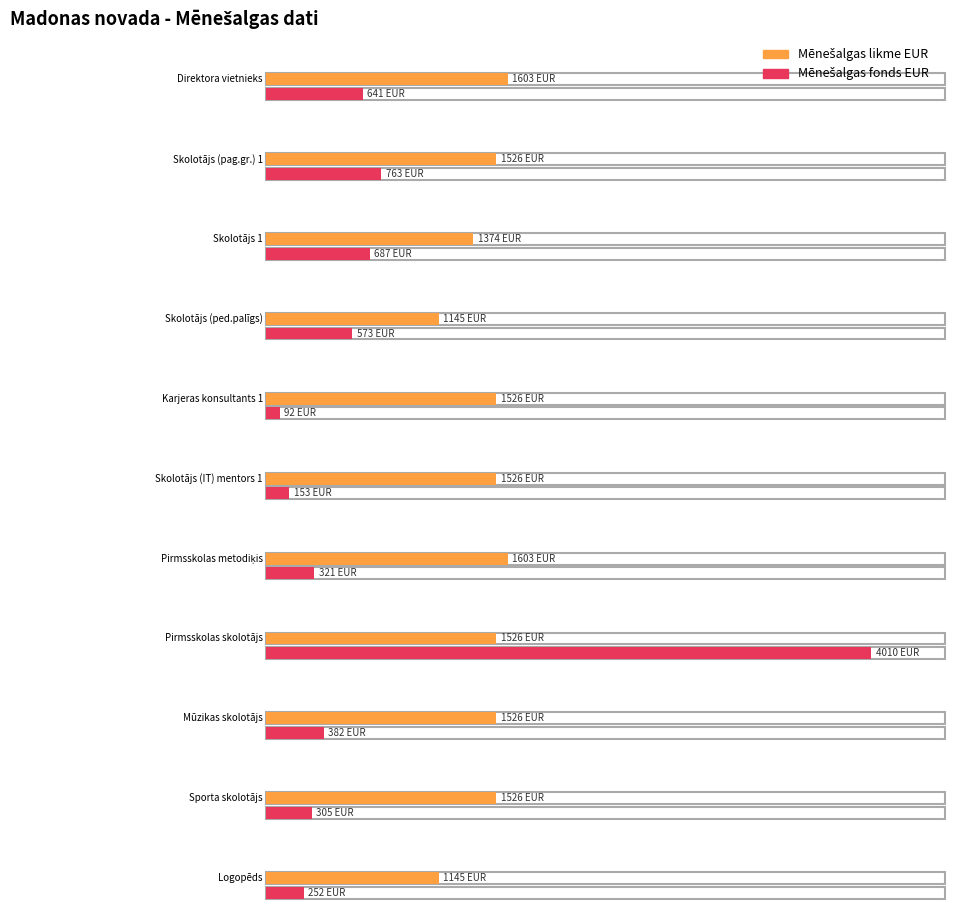

What is the sum of all Mēnešalgas likme EUR values?

16026